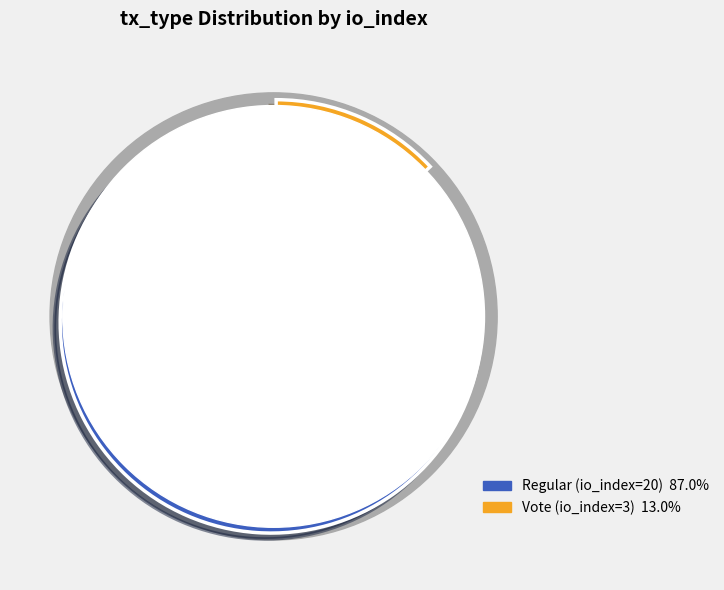

Count the number of slices in the pie.

2